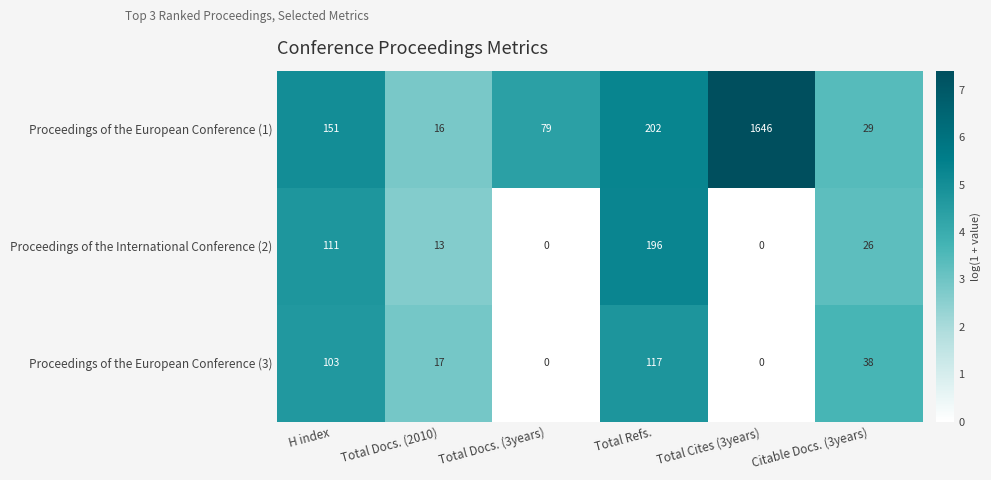

Rank the series at Total Docs. (2010) from lowest to highest value.

Proceedings of the International Conference (2), Proceedings of the European Conference (1), Proceedings of the European Conference (3)